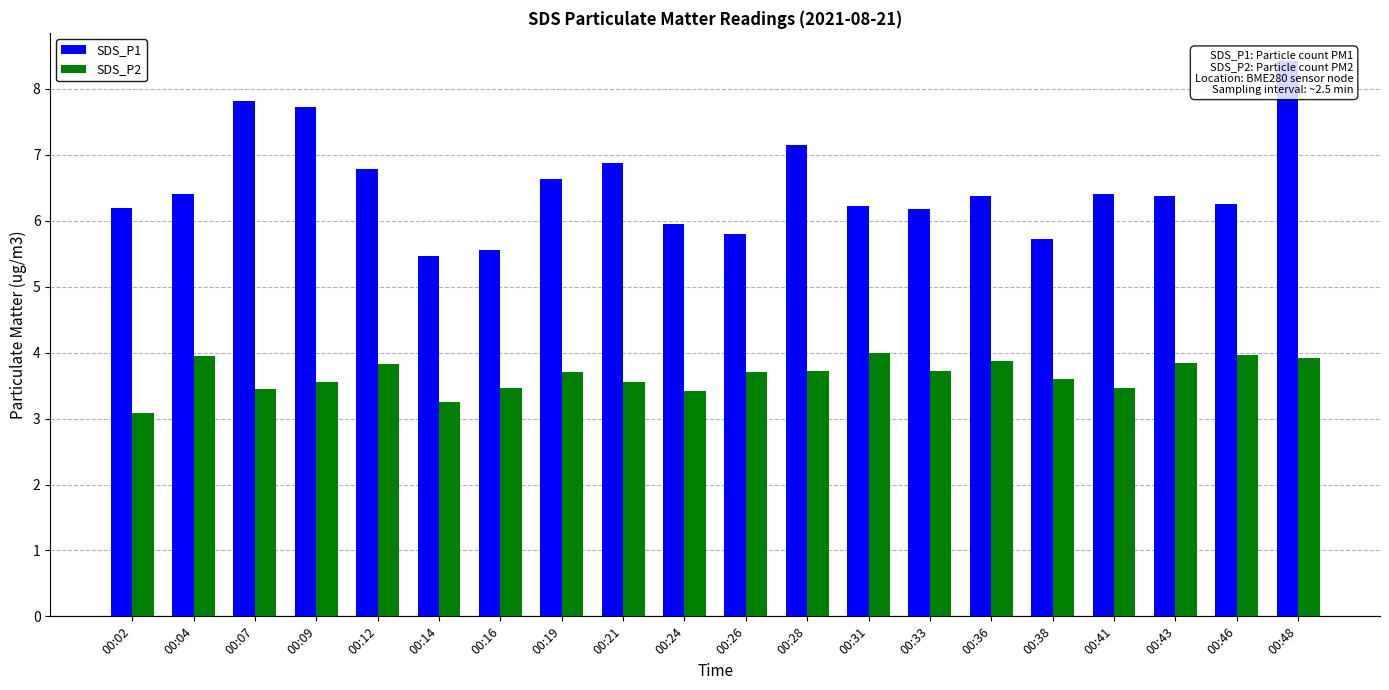

At which category is the sum across all series the highest?

00:48